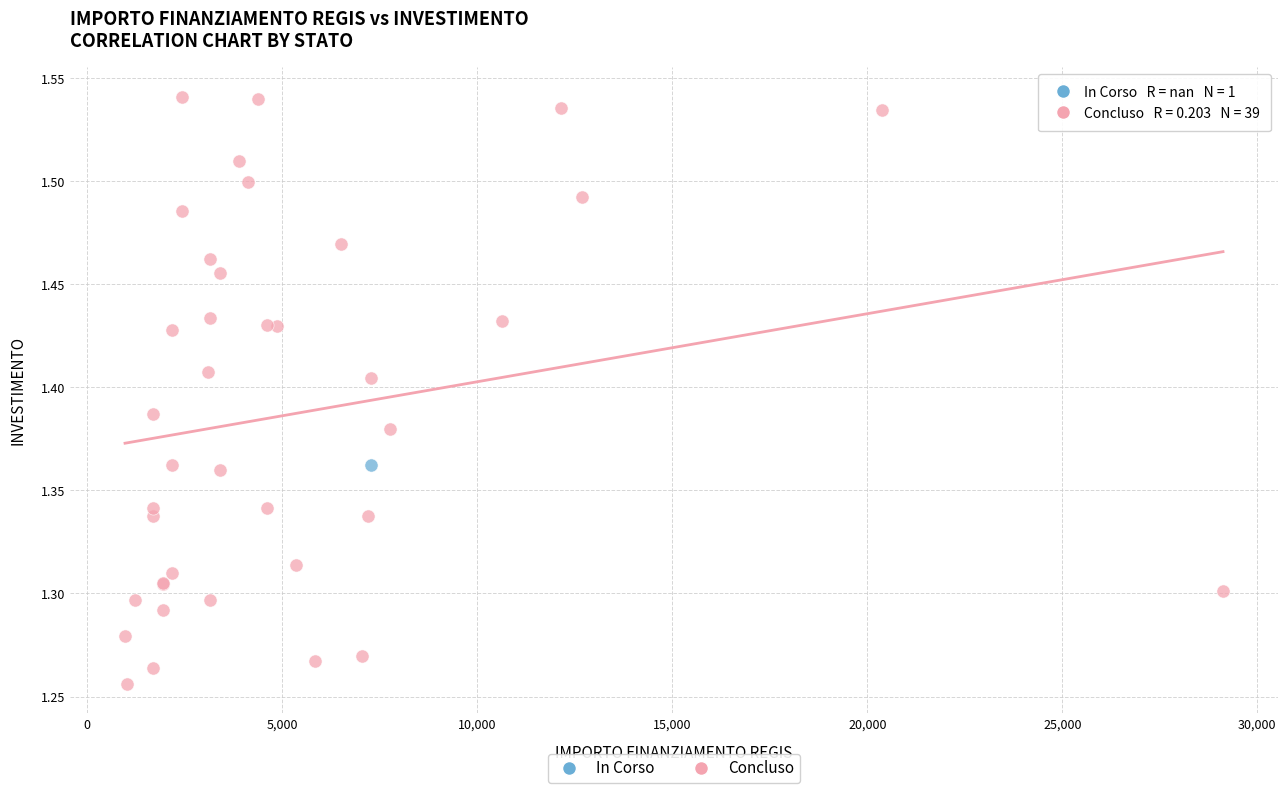

What are all the series names shown in the legend?

In Corso, Concluso